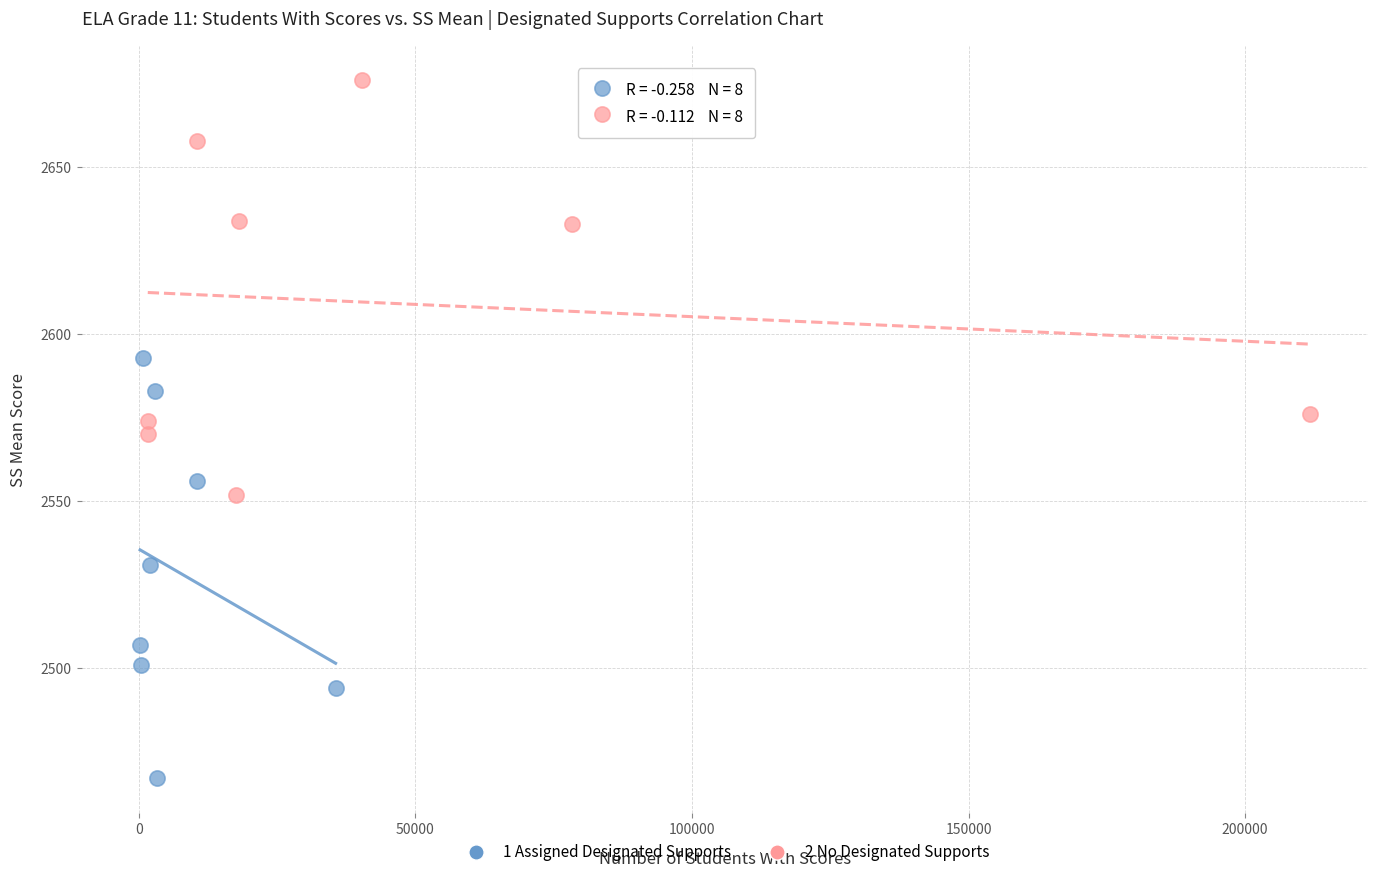

What are all the series names shown in the legend?

1 Assigned Designated Supports, 2 No Designated Supports